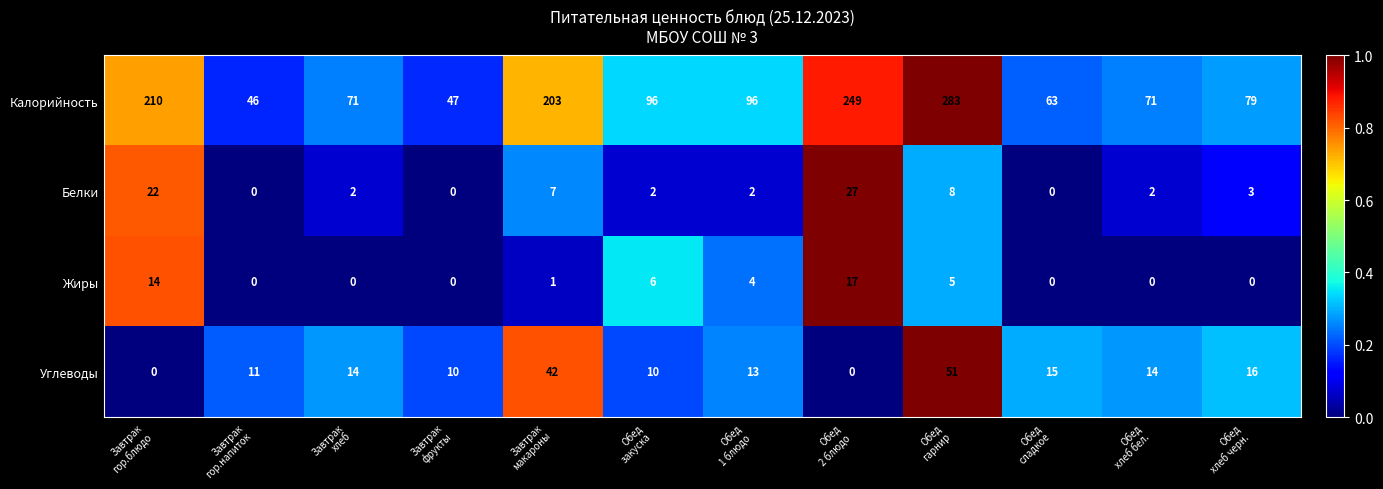

Count the number of data series in this chart.

4